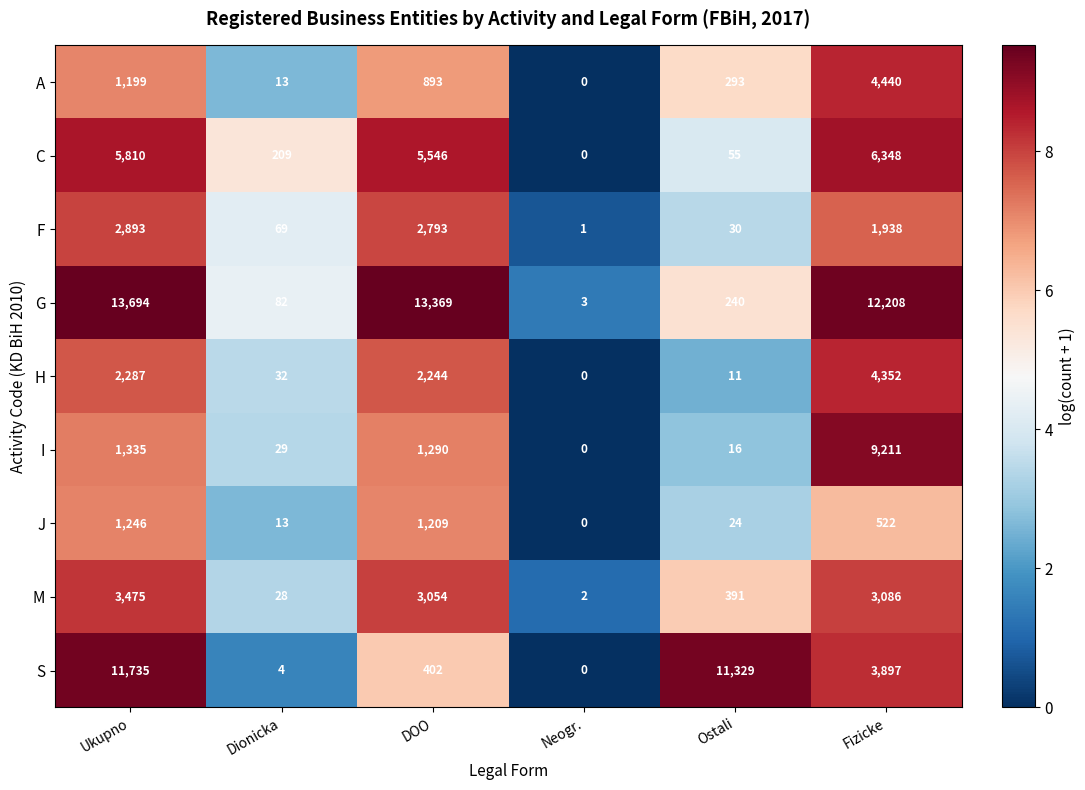

What is the difference between the I values at Ostali and DOO?

1274